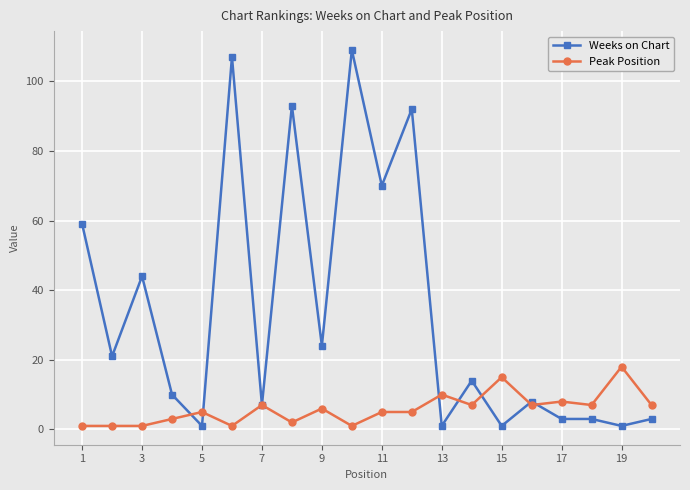

Which series has the largest range (max minus min)?

Weeks on Chart